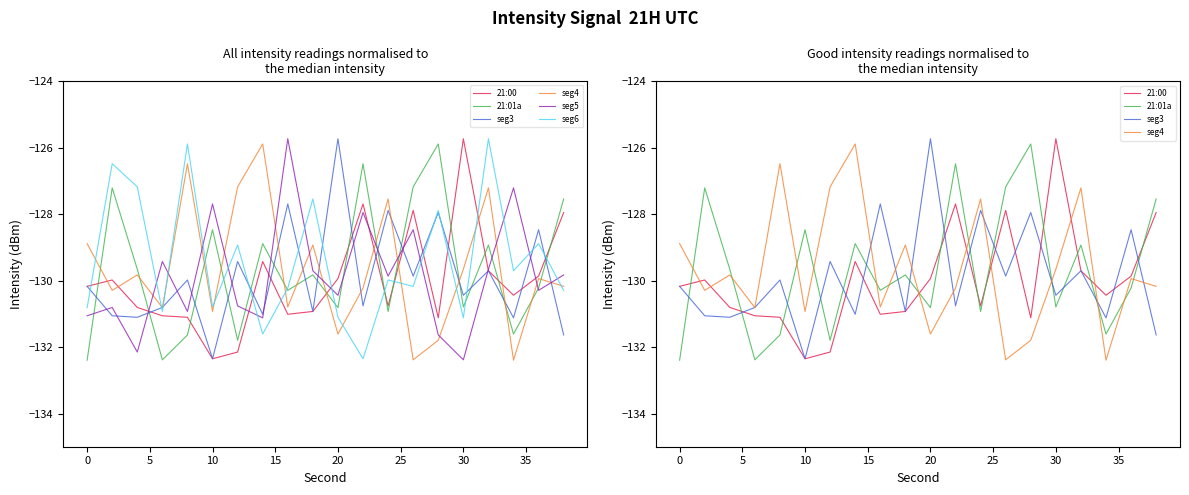

At how many categories does at least one series exceed -129?

19